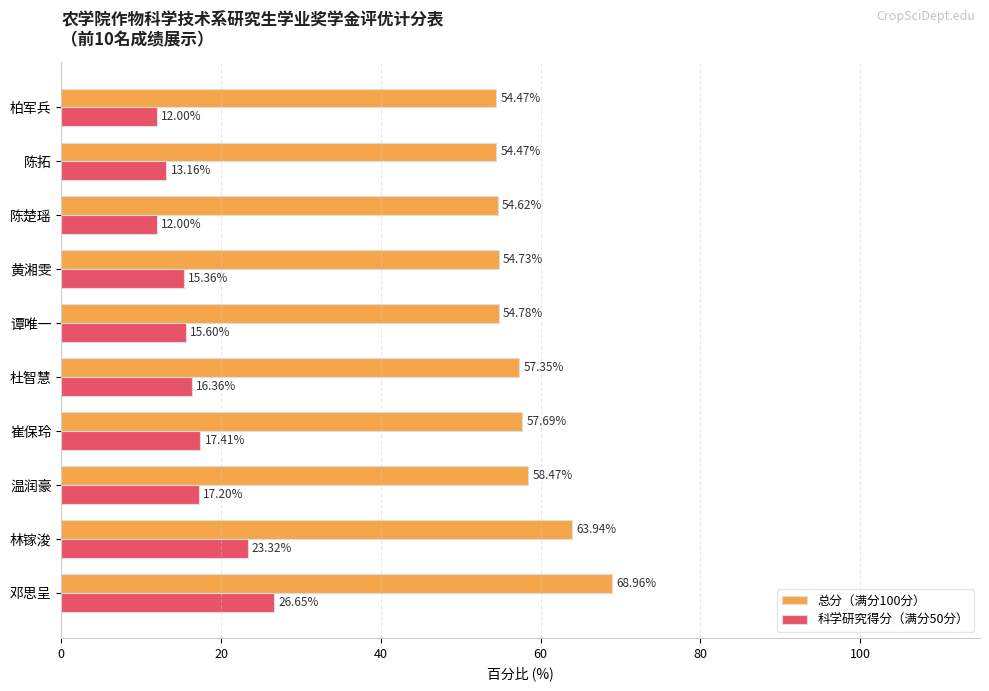

What is the sum of all 总分（满分100分） values?

579.5